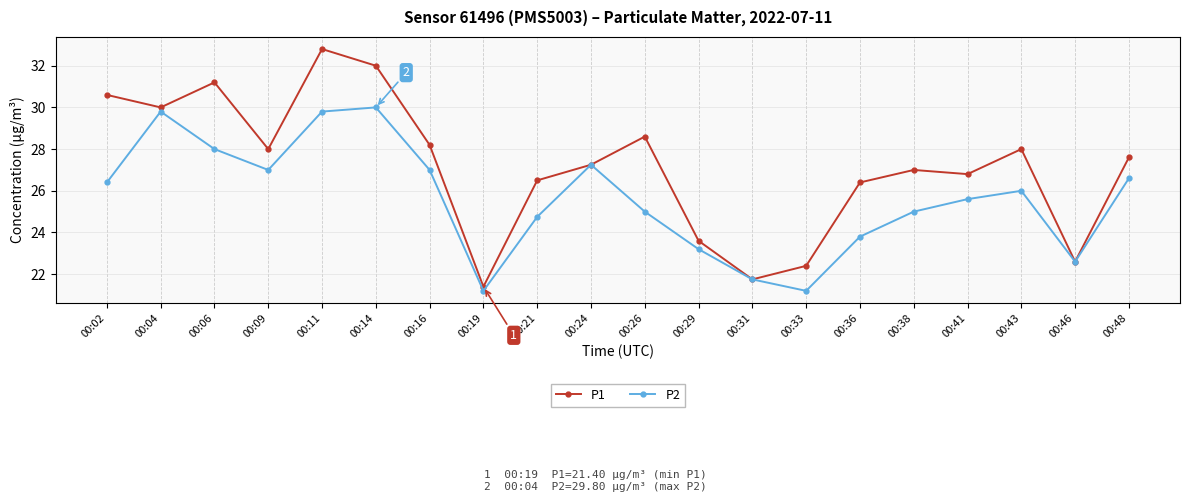

What is the value of the P2 point at the 17th from the left?

25.6